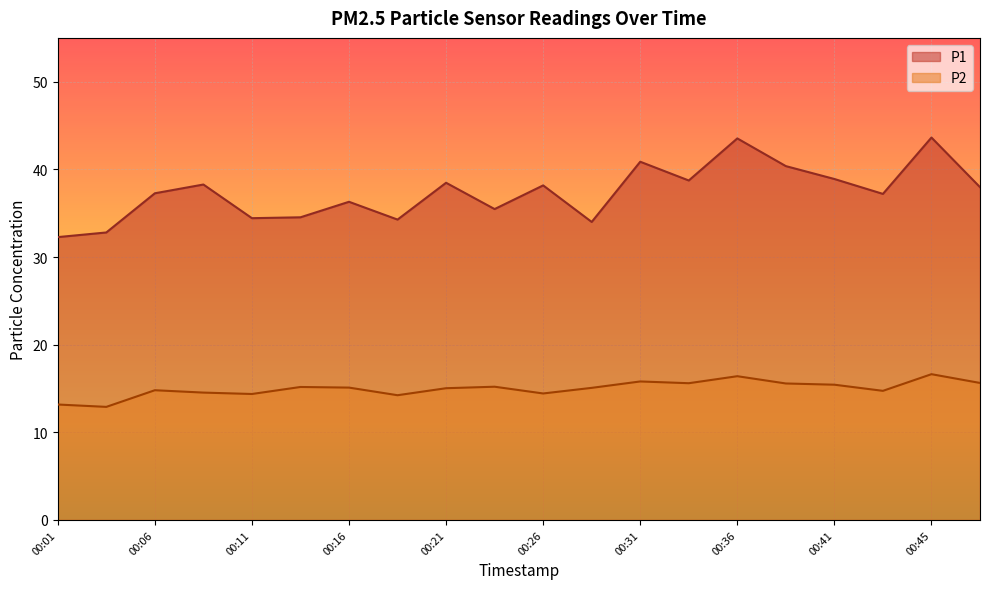

What is the value of the P1 point at the 11th from the left?

38.2